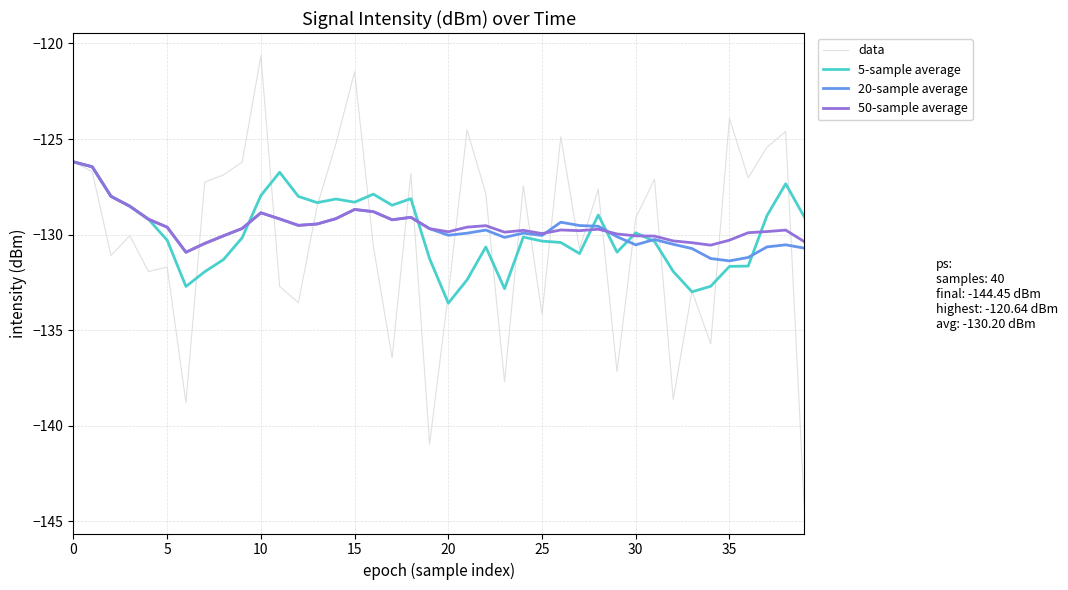

What is the maximum value for 5-sample average?

-126.2